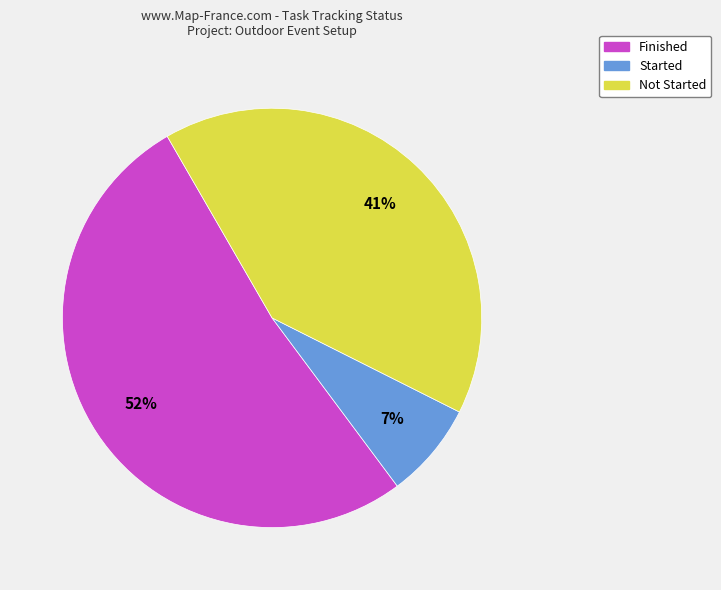

Do Not Started and Finished together represent more than half of the pie?

Yes